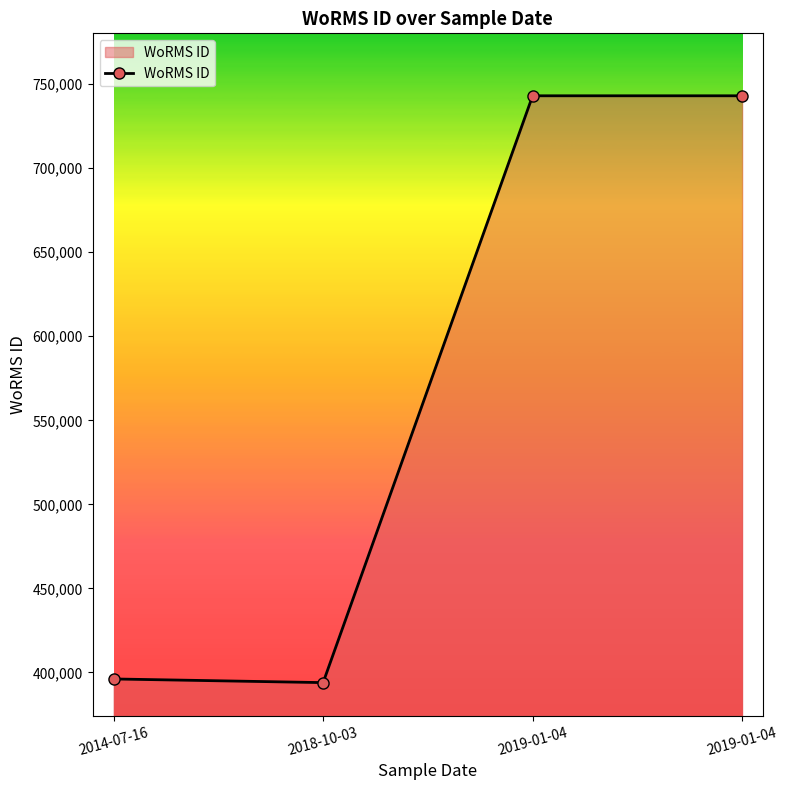

How many values are below 743068?

2